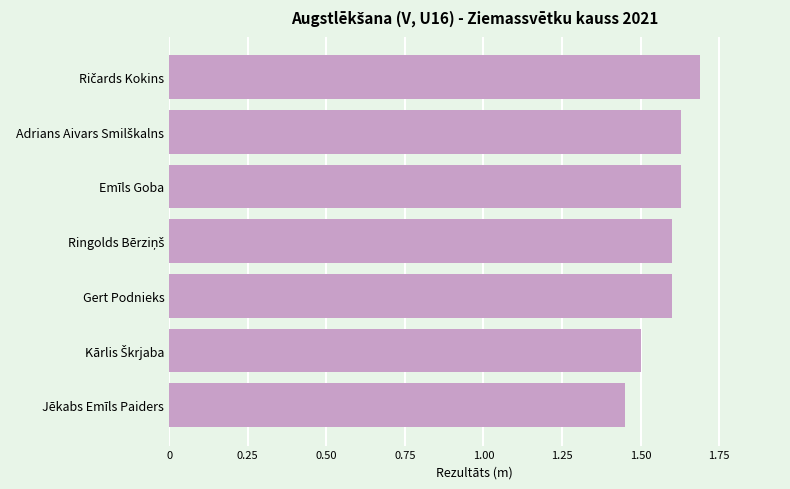

What position from the bottom is Emīls Goba?

5